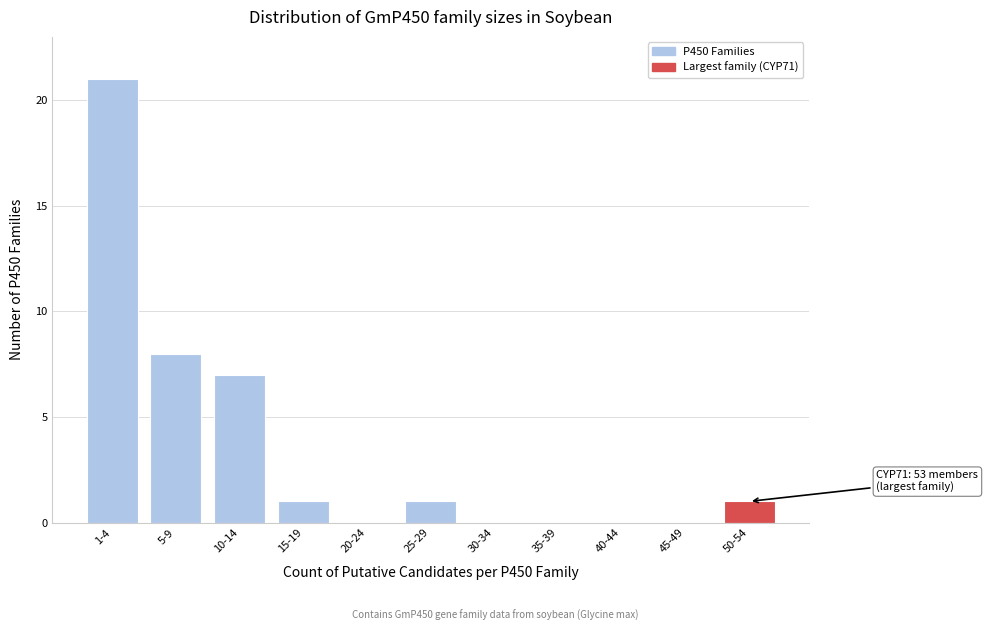

Reading left to right, extract all data points from this chart.

1-4=21	5-9=8	10-14=7	15-19=1	20-24=0	25-29=1	30-34=0	35-39=0	40-44=0	45-49=0	50-54=1